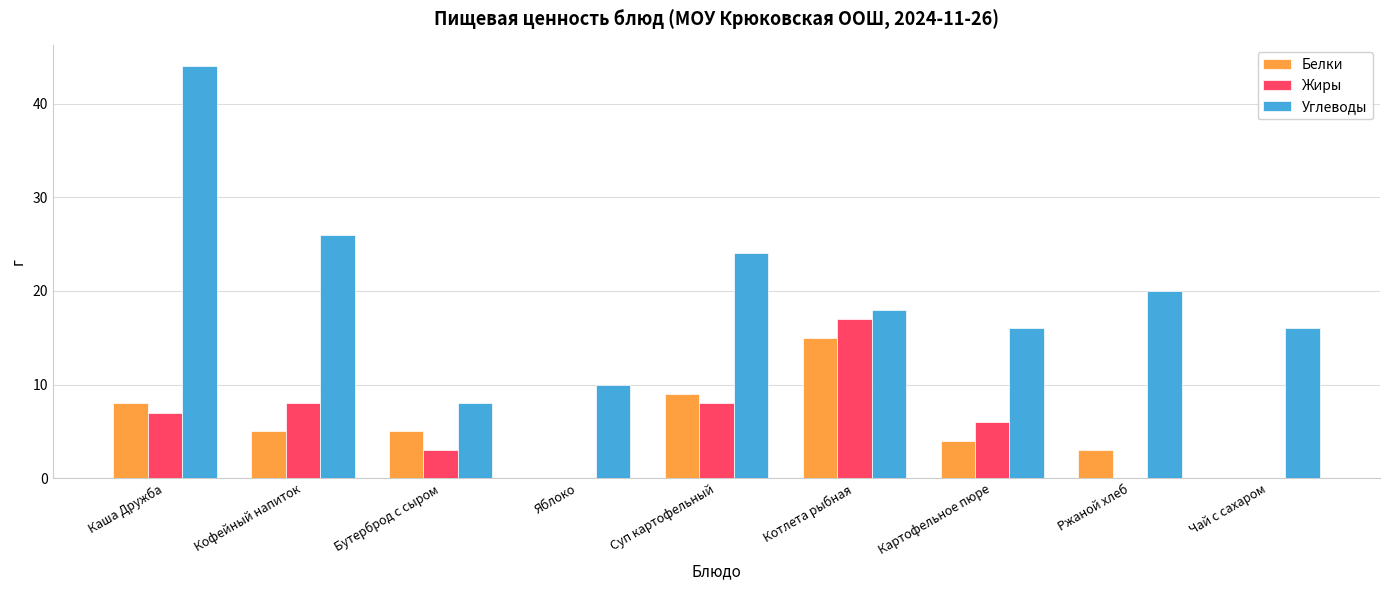

Is the value of Углеводы at Суп картофельный greater than the value of Жиры at Ржаной хлеб?

Yes